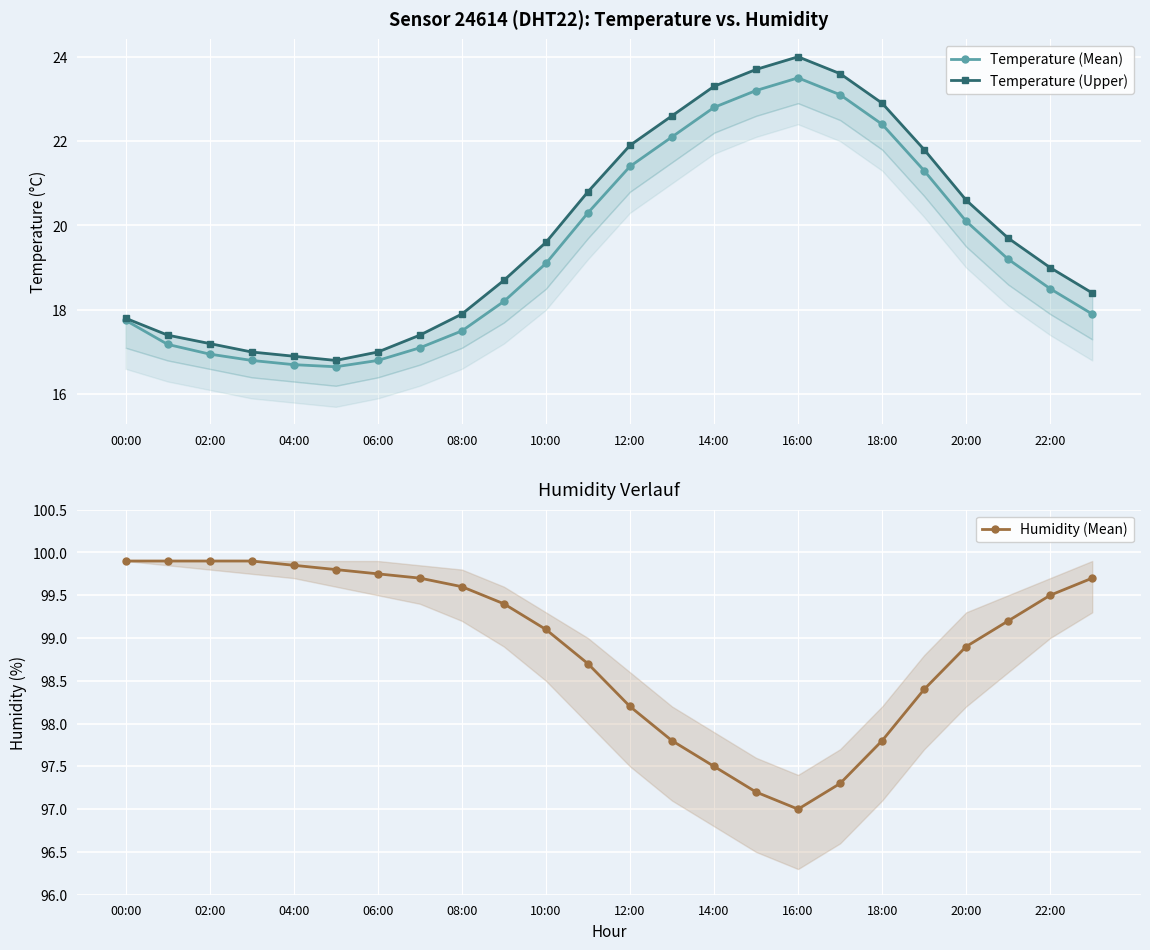

Is it true that Temperature (Mean) equals 21.4 at 12:00?

True